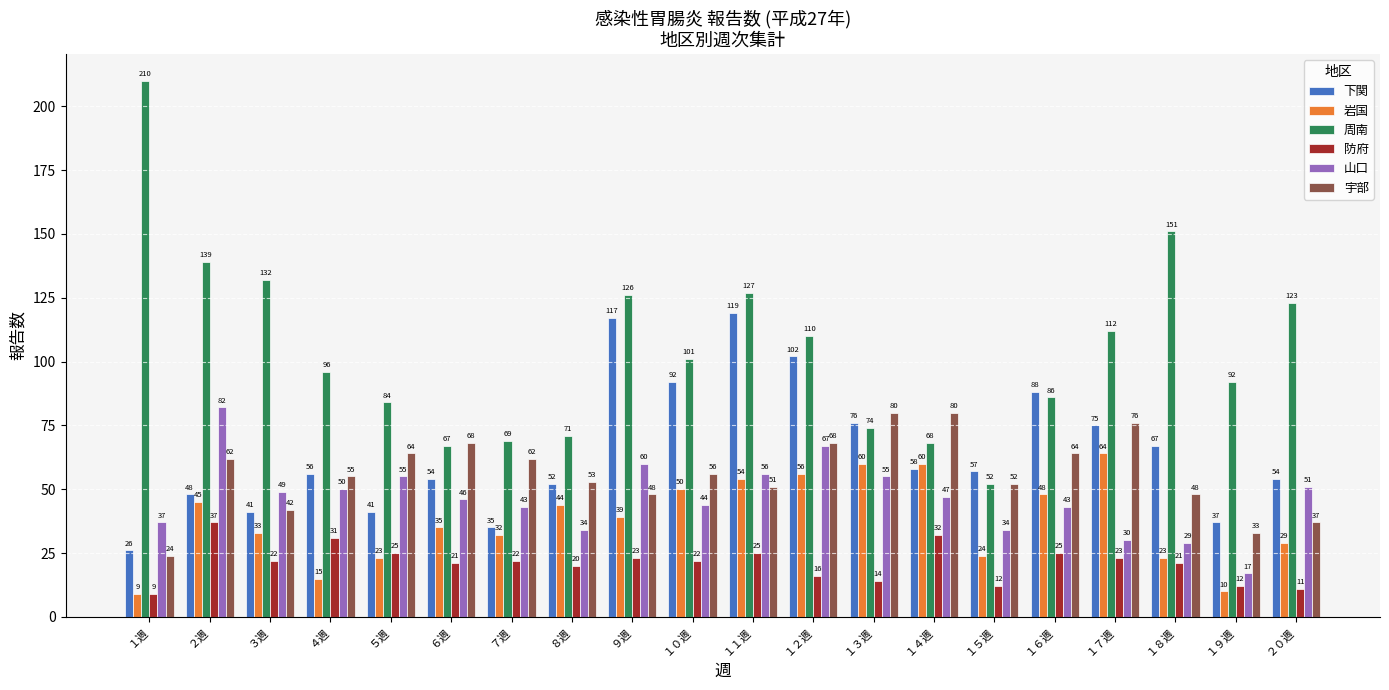

Reading right to left, transcribe all the data shown in this chart.

下関: ２０週=54	１９週=37	１８週=67	１７週=75	１６週=88	１５週=57	１４週=58	１３週=76	１２週=102	１１週=119	１０週=92	９週=117	８週=52	７週=35	６週=54	５週=41	４週=56	３週=41	２週=48	１週=26
岩国: ２０週=29	１９週=10	１８週=23	１７週=64	１６週=48	１５週=24	１４週=60	１３週=60	１２週=56	１１週=54	１０週=50	９週=39	８週=44	７週=32	６週=35	５週=23	４週=15	３週=33	２週=45	１週=9
周南: ２０週=123	１９週=92	１８週=151	１７週=112	１６週=86	１５週=52	１４週=68	１３週=74	１２週=110	１１週=127	１０週=101	９週=126	８週=71	７週=69	６週=67	５週=84	４週=96	３週=132	２週=139	１週=210
防府: ２０週=11	１９週=12	１８週=21	１７週=23	１６週=25	１５週=12	１４週=32	１３週=14	１２週=16	１１週=25	１０週=22	９週=23	８週=20	７週=22	６週=21	５週=25	４週=31	３週=22	２週=37	１週=9
山口: ２０週=51	１９週=17	１８週=29	１７週=30	１６週=43	１５週=34	１４週=47	１３週=55	１２週=67	１１週=56	１０週=44	９週=60	８週=34	７週=43	６週=46	５週=55	４週=50	３週=49	２週=82	１週=37
宇部: ２０週=37	１９週=33	１８週=48	１７週=76	１６週=64	１５週=52	１４週=80	１３週=80	１２週=68	１１週=51	１０週=56	９週=48	８週=53	７週=62	６週=68	５週=64	４週=55	３週=42	２週=62	１週=24